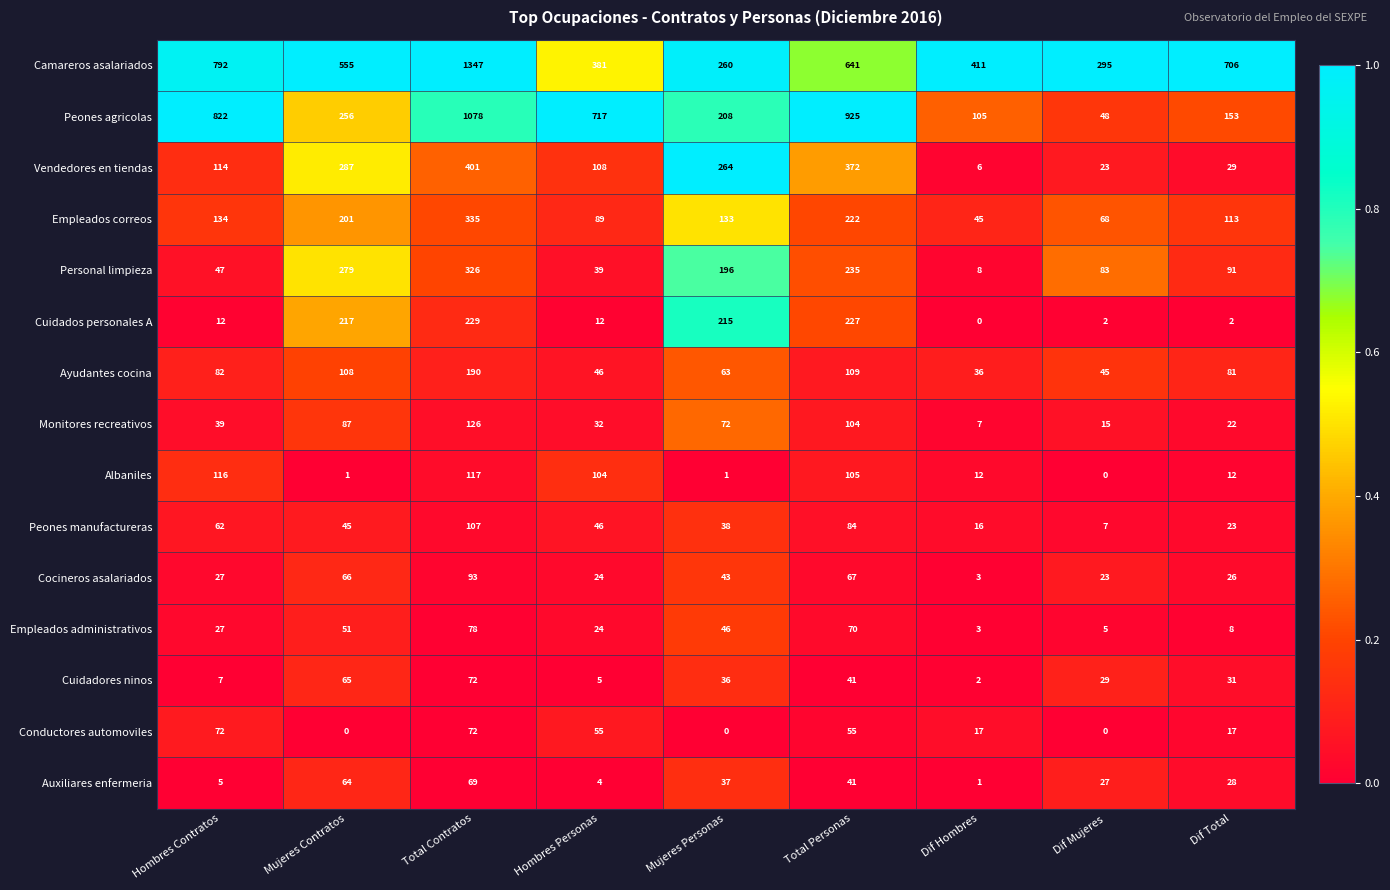

Rank the categories by Personal limpieza value from highest to lowest.

Total Contratos, Mujeres Contratos, Total Personas, Mujeres Personas, Dif Total, Dif Mujeres, Hombres Contratos, Hombres Personas, Dif Hombres